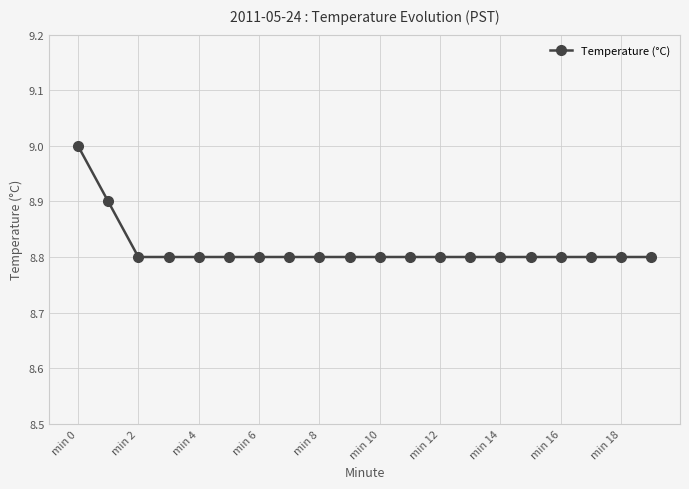

What is the minimum value shown in the chart?

8.8